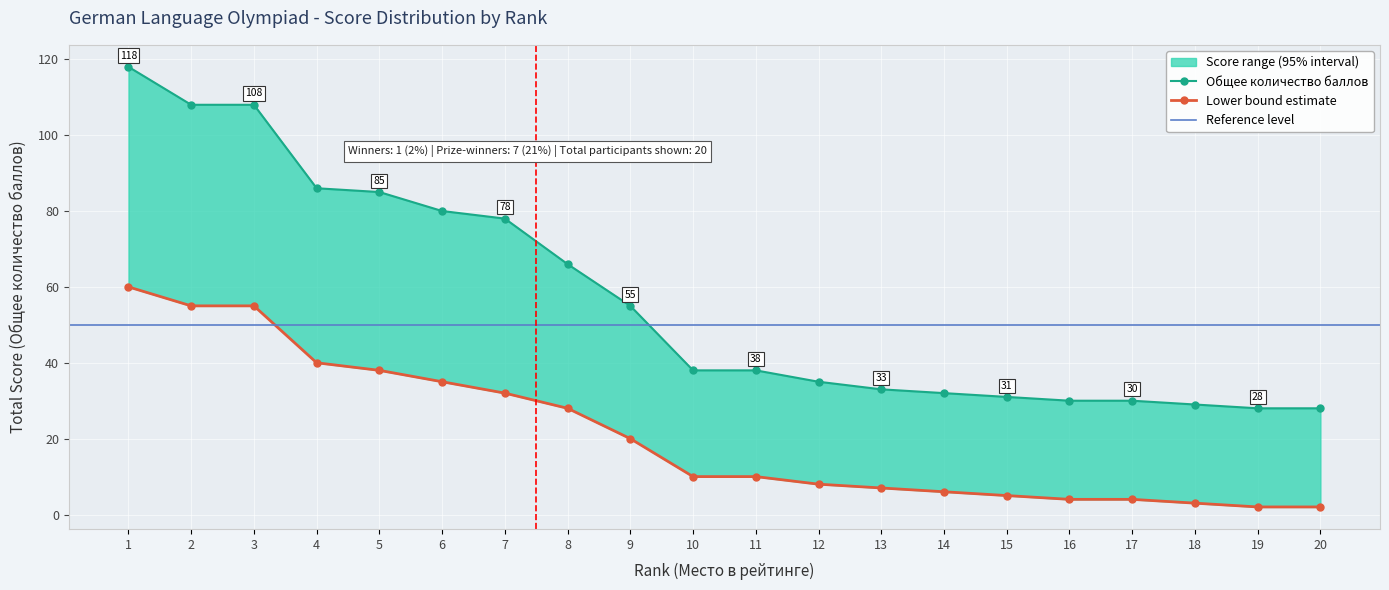

True or false: upper_bound and Общее количество баллов intersect in this chart.

False